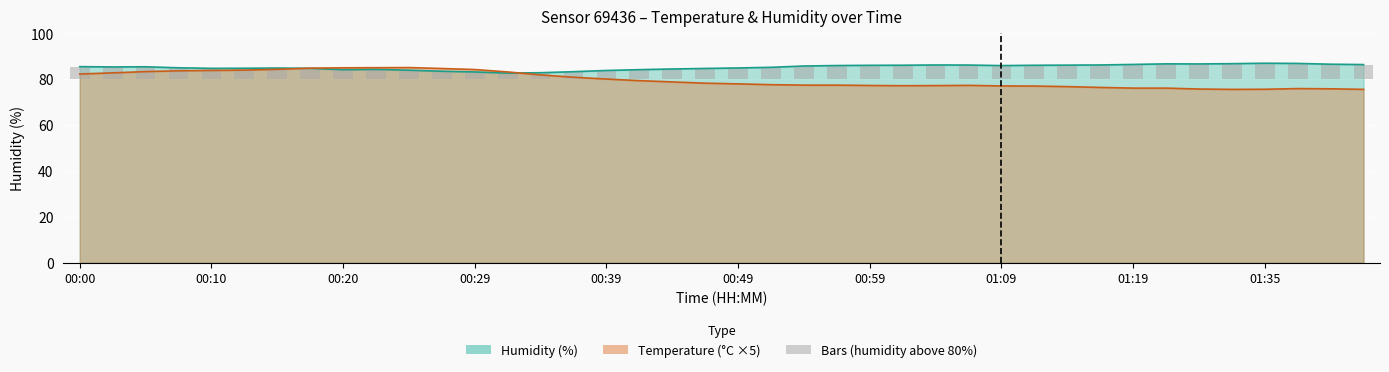

Is it true that temperature equals 127.5 at 00:39?

False